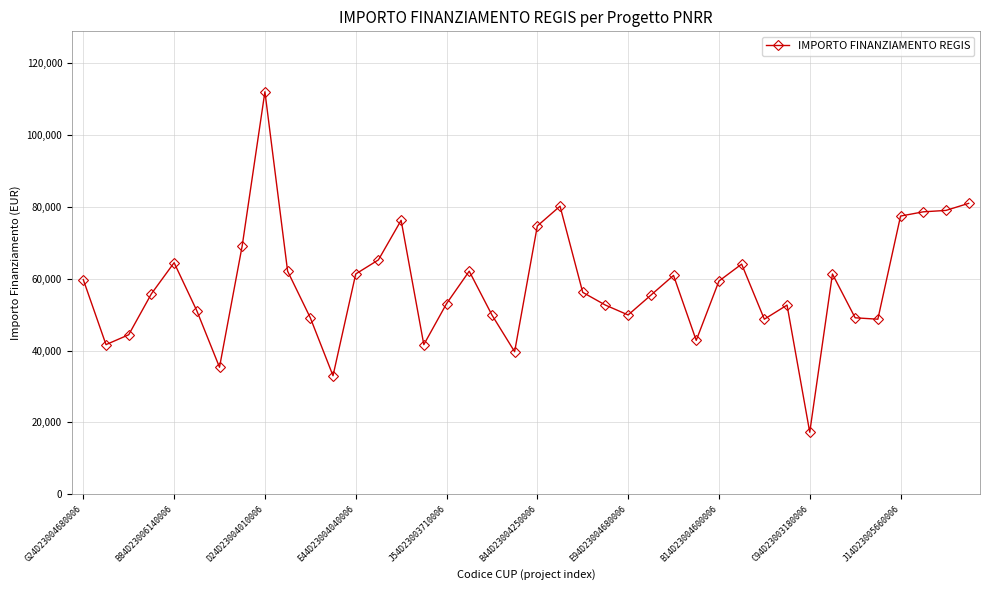

Does the chart have visible grid lines?

Yes